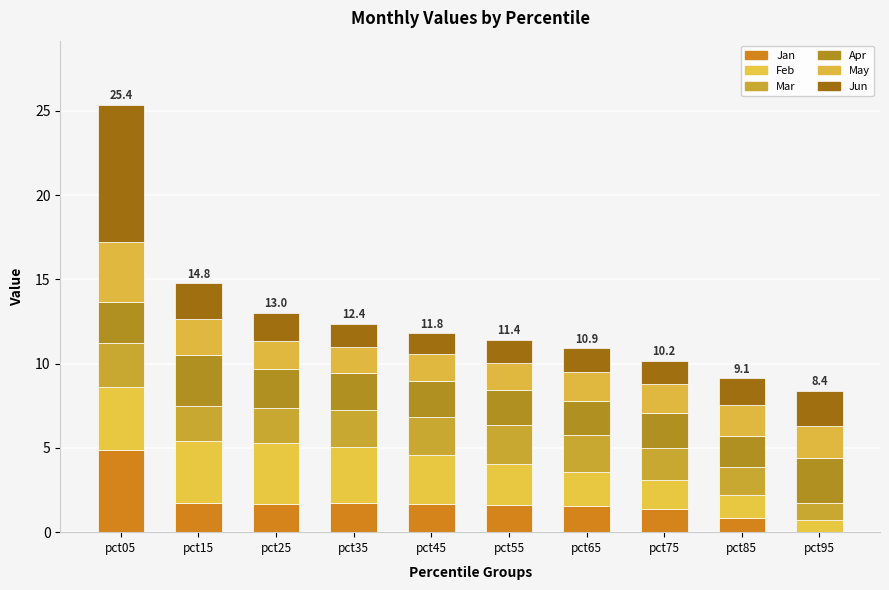

Does the chart contain stacked bars?

Yes